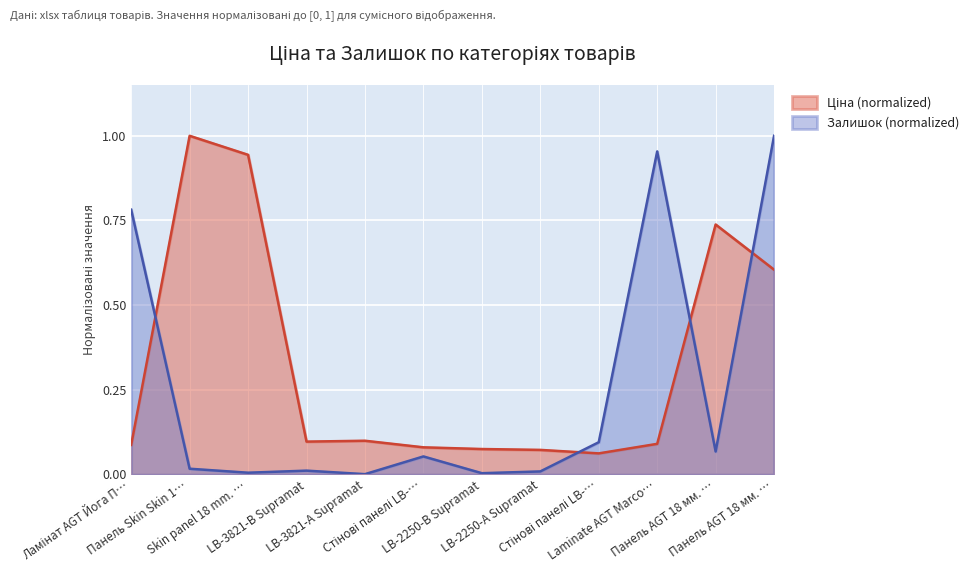

The Ціна series shows 0.1 at Стінові панелі LB-…. True or false?

True